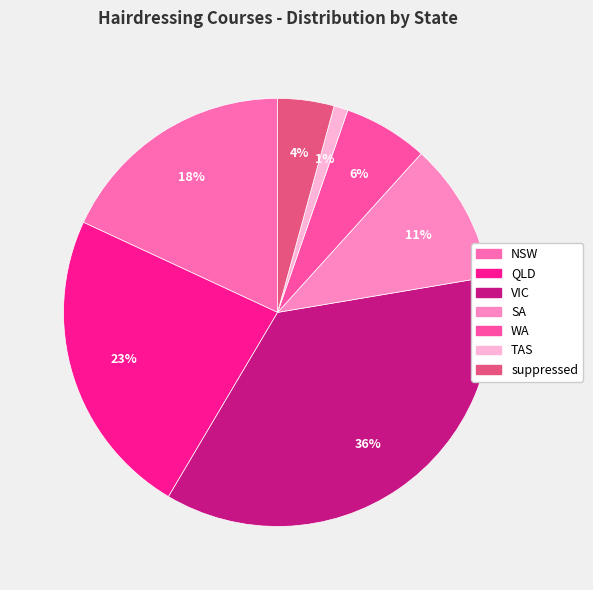

Is it true that TAS is 11% of the pie?

False